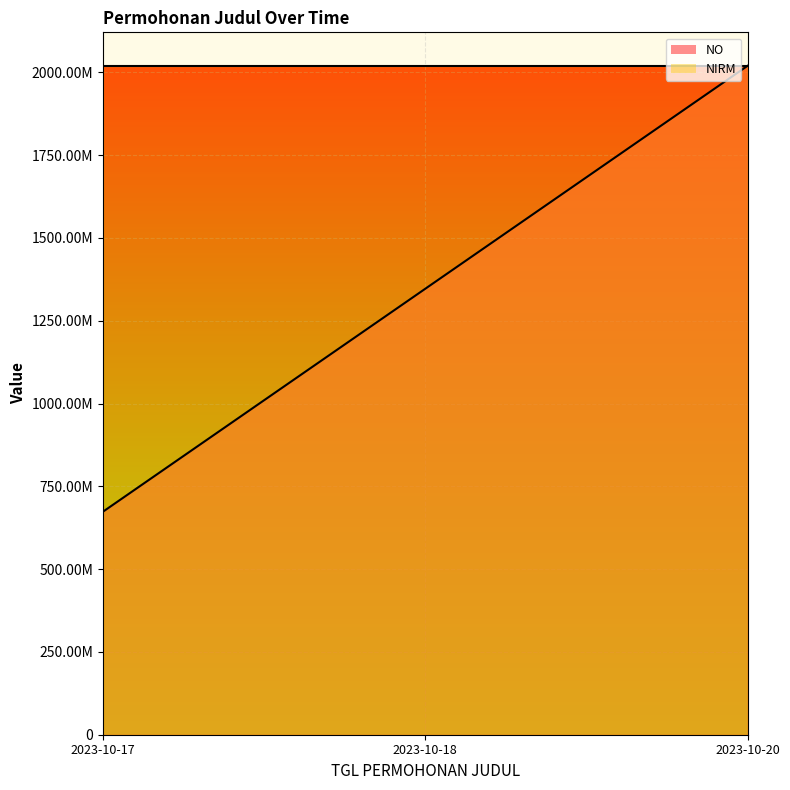

Reading left to right, what are all the values shown in this chart?

NO: 673340155	1346680310	2020020465
NIRM: 2020020194	2020020301	2020020465